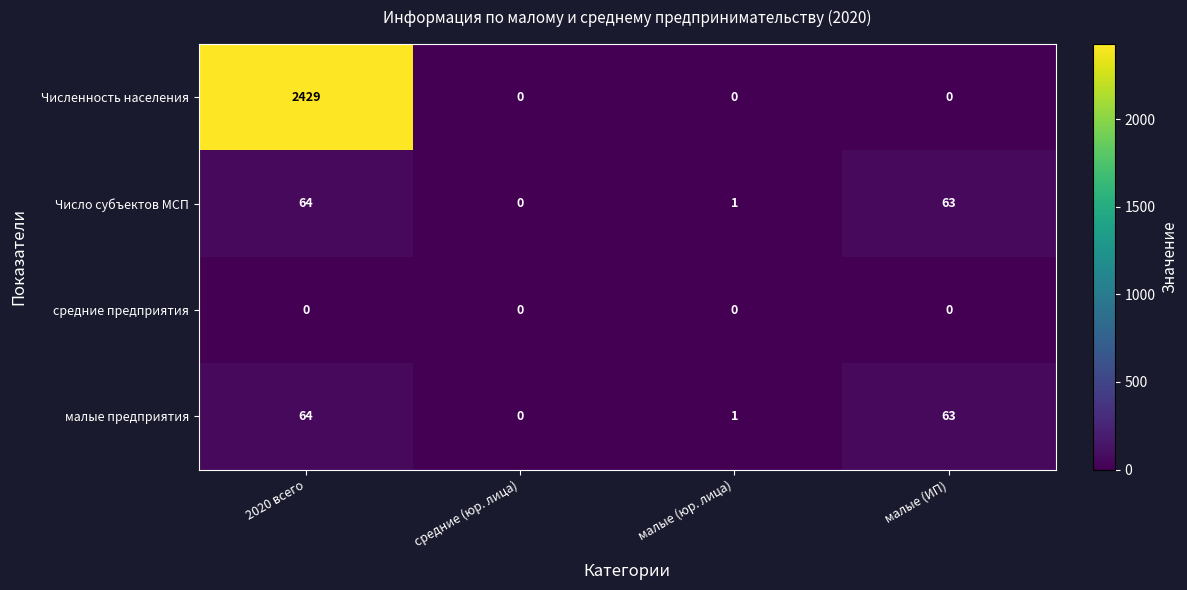

What is the difference between the highest and lowest values at 2020 всего?

2429